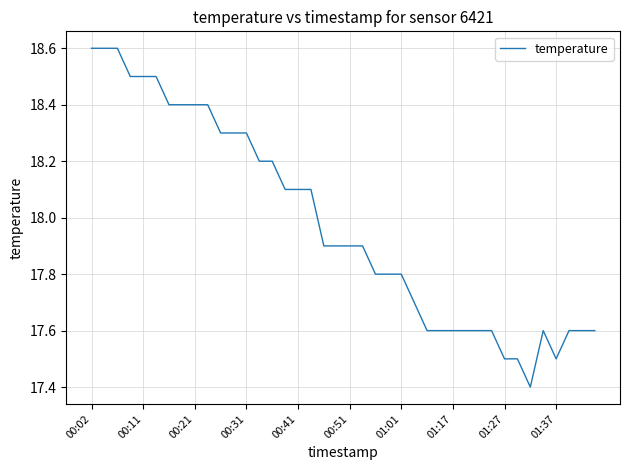

What is the average value?

18.0